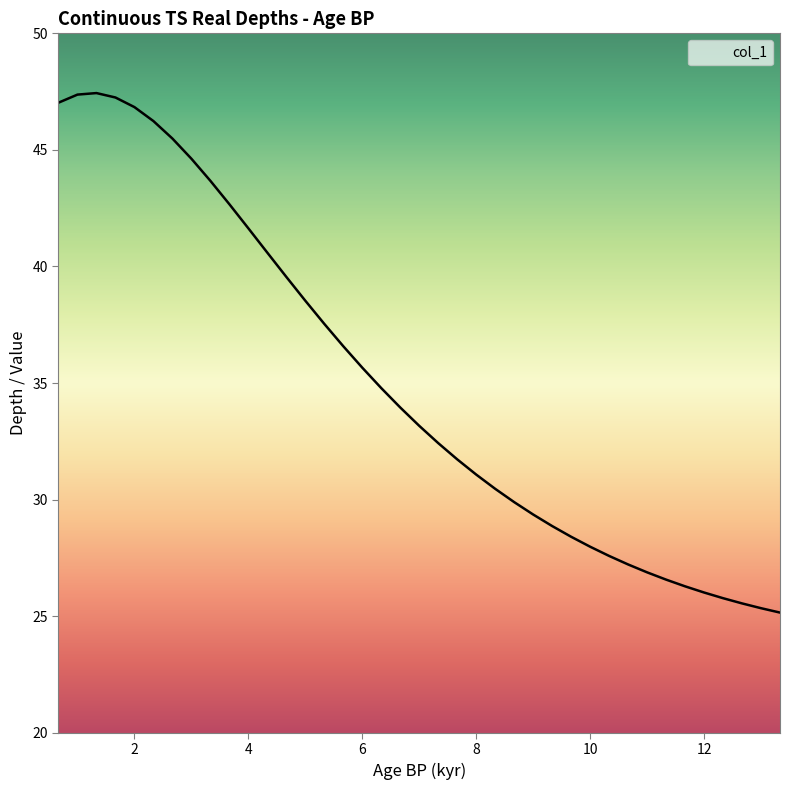

What is the smallest value displayed?

25.2